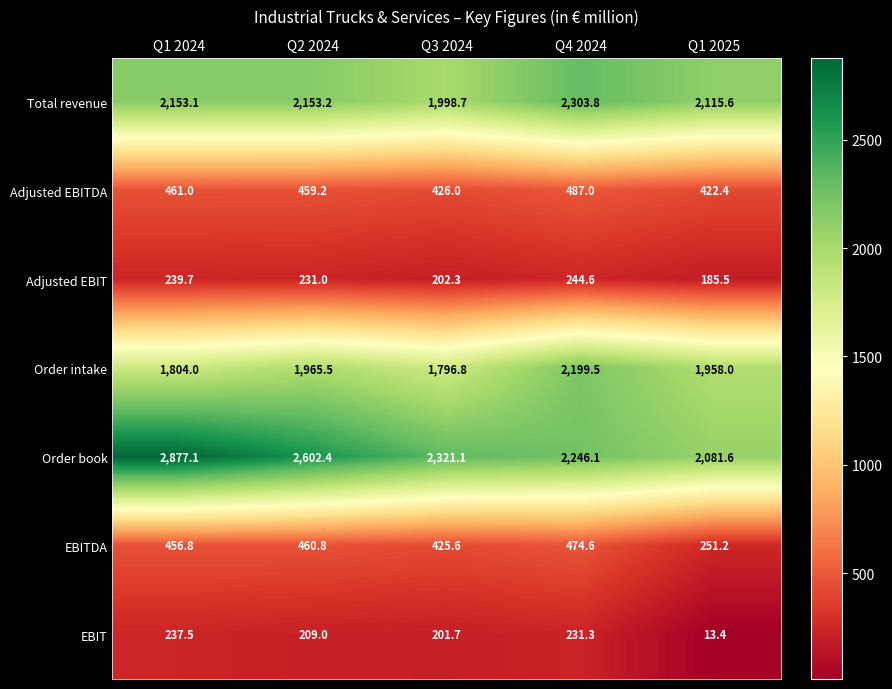

Where does the Adjusted EBITDA series first go above 459?

Q1 2024